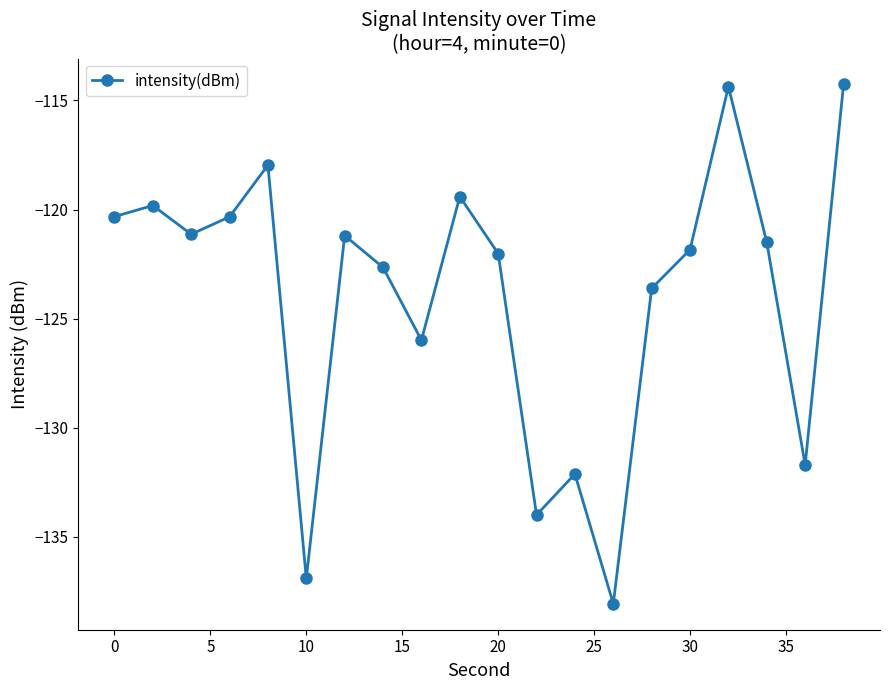

What is the value of the 8th point from the left?

-122.7